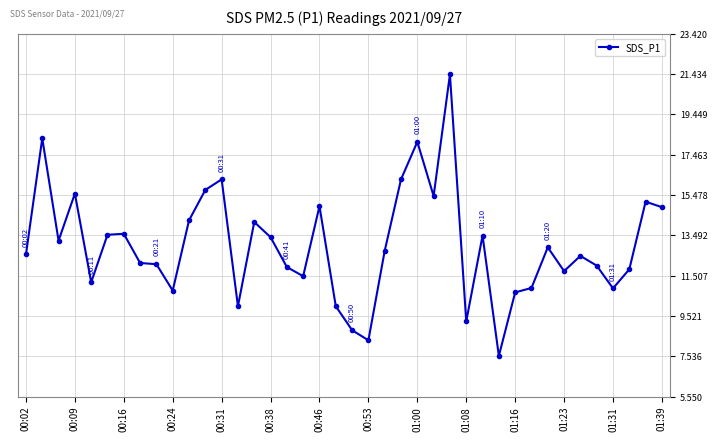

How many lines are shown in the chart?

1